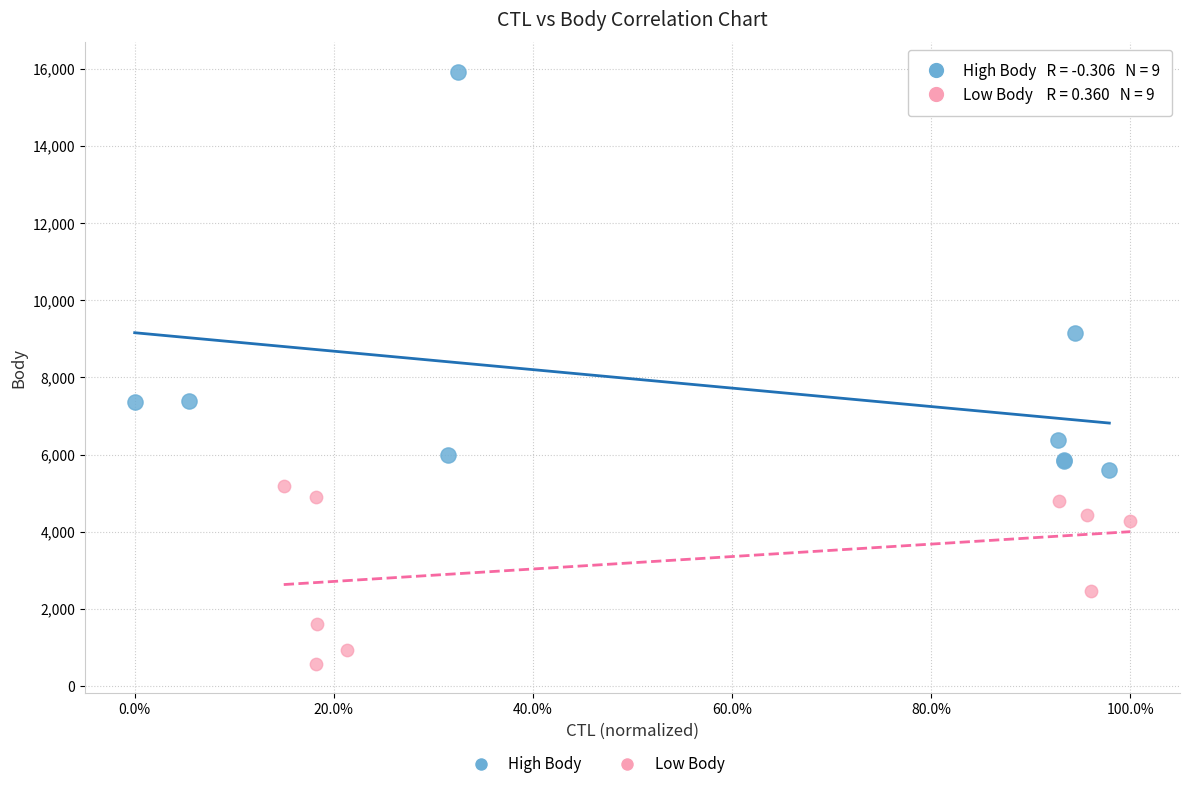

Which series contains the highest Y value?

High Body